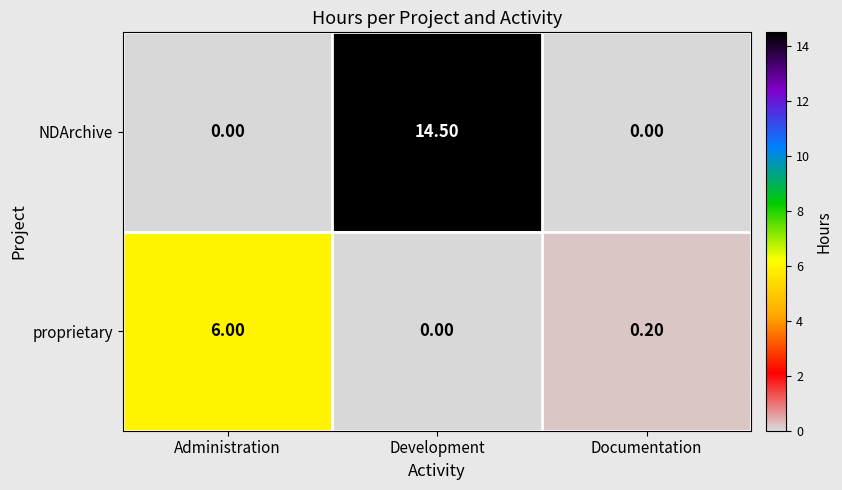

List the series in order of their peak value, highest first.

NDArchive, proprietary